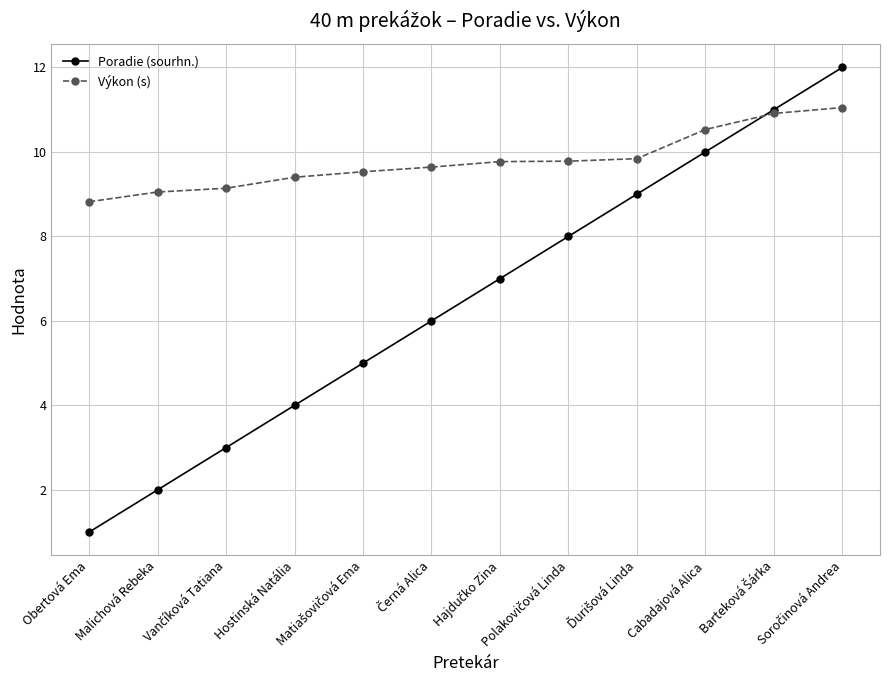

The value of Poradie (sourhn.) at Cabadajová Alica is 10.0. True or false?

True